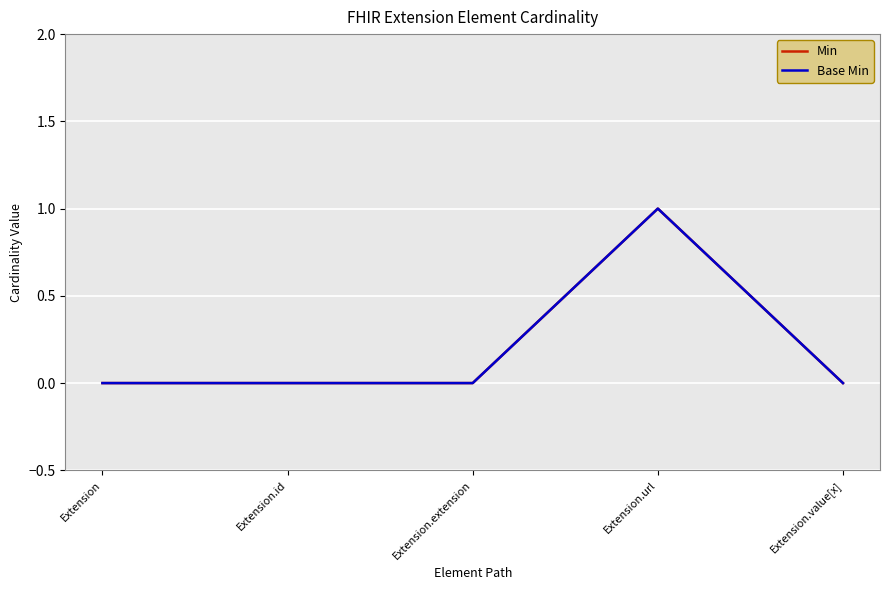

Is it true that Base Min equals 0 at Extension.value[x]?

True